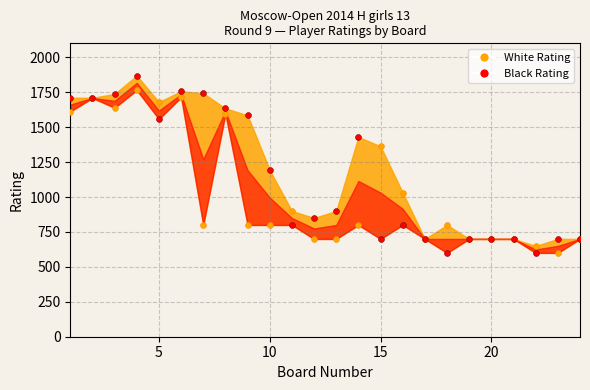

Across all series, what Y value is closest to 1234?

1192.5